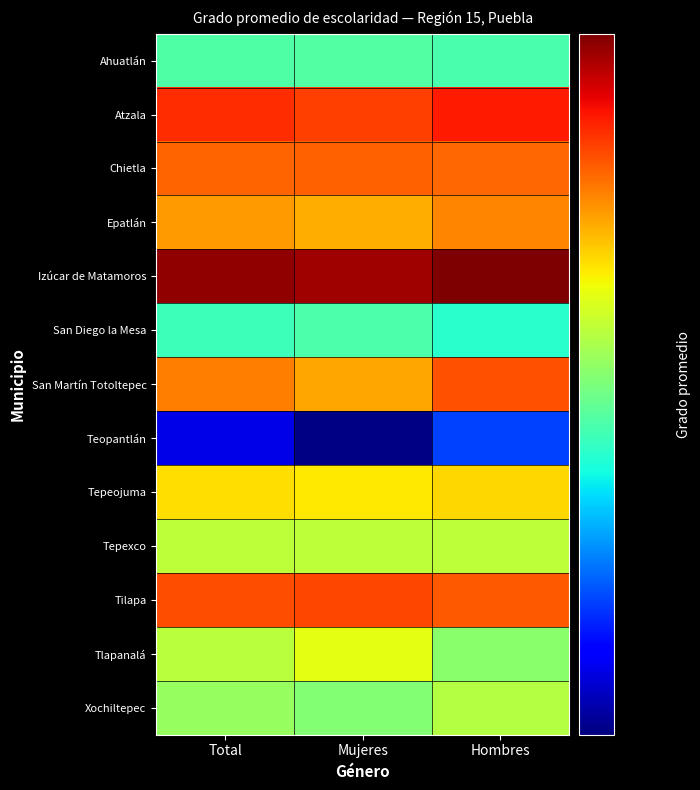

Reading left to right, extract all data points from this chart.

Ahuatlán: Total=6.1	Mujeres=6.2	Hombres=6.1
Atzala: Total=8.2	Mujeres=8.1	Hombres=8.3
Chietla: Total=7.9	Mujeres=7.9	Hombres=7.8
Epatlán: Total=7.5	Mujeres=7.4	Hombres=7.7
Izúcar de Matamoros: Total=8.9	Mujeres=8.8	Hombres=9.0
San Diego la Mesa: Total=6.0	Mujeres=6.1	Hombres=5.9
San Martín Totoltepec: Total=7.7	Mujeres=7.5	Hombres=8.0
Teopantlán: Total=4.8	Mujeres=4.5	Hombres=5.1
Tepeojuma: Total=7.2	Mujeres=7.1	Hombres=7.2
Tepexco: Total=6.7	Mujeres=6.7	Hombres=6.7
Tilapa: Total=8.0	Mujeres=8.0	Hombres=7.9
Tlapanalá: Total=6.7	Mujeres=7.0	Hombres=6.5
Xochiltepec: Total=6.5	Mujeres=6.4	Hombres=6.7